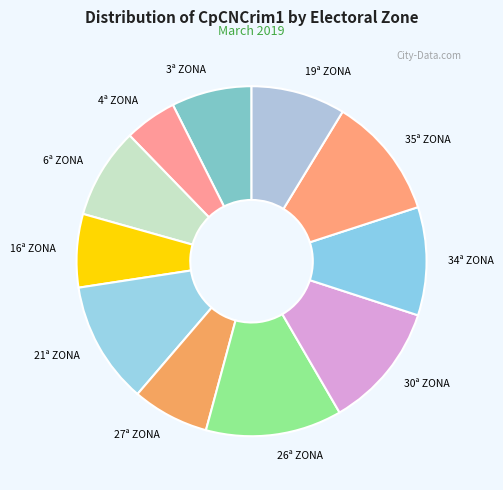

Does any single category account for the majority?

No